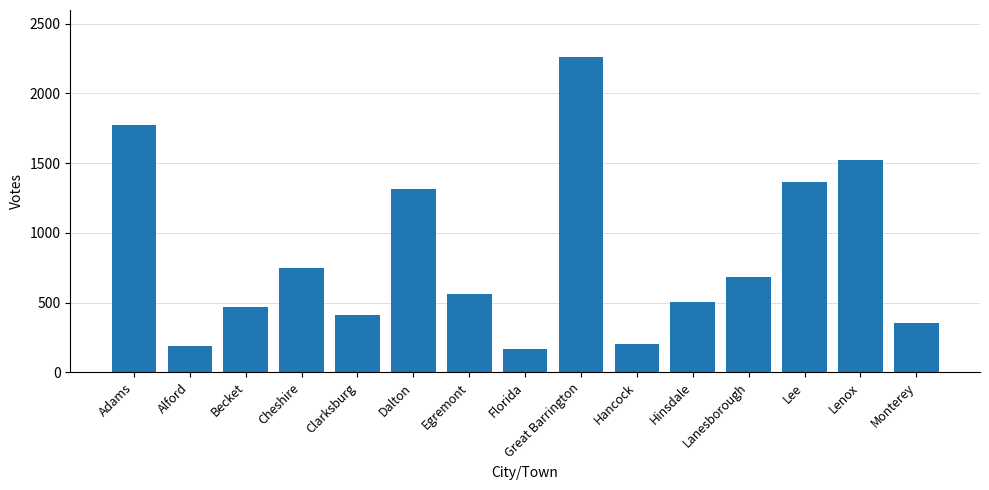

Approximately how many times larger is the value at Cheshire compared to Lenox?

0.5